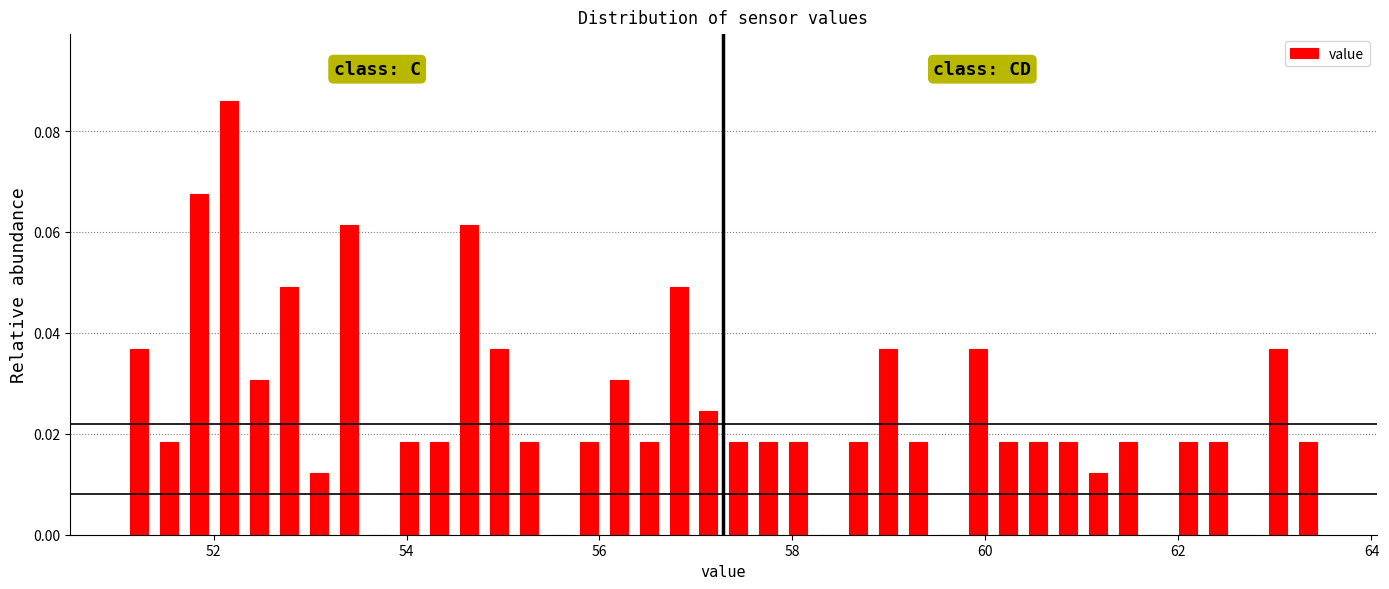

Around what value on the x-axis is the tallest bar? Give the approximate position of its centre, as read against the axis.

52.2